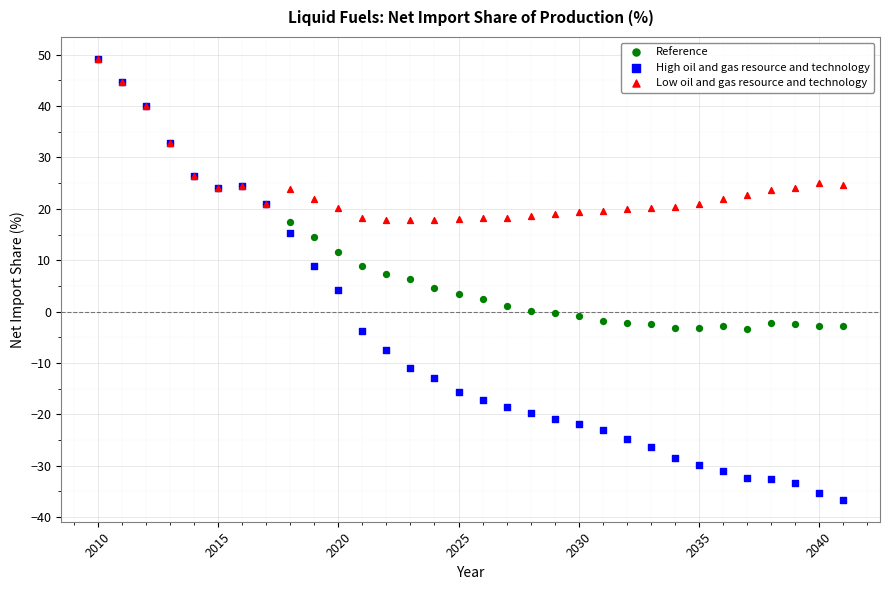

What are all the series names shown in the legend?

Reference, High oil and gas resource and technology, Low oil and gas resource and technology